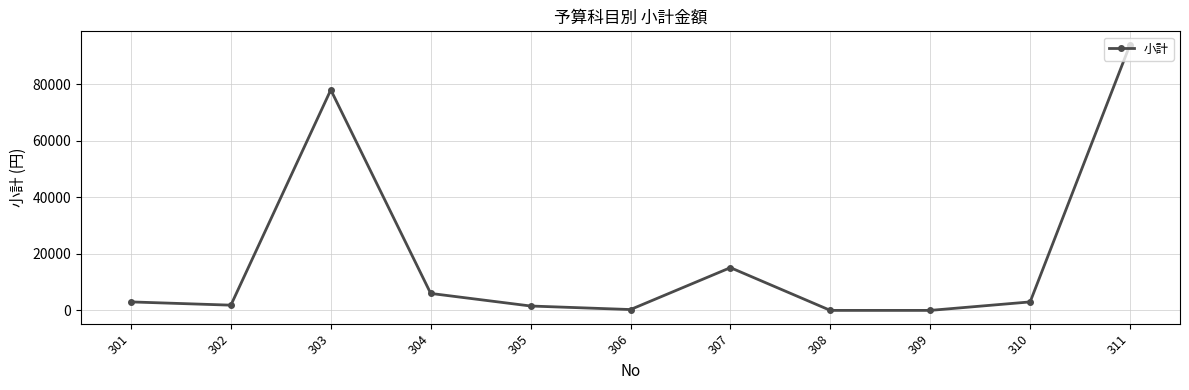

What is the maximum value shown in the chart?

94000